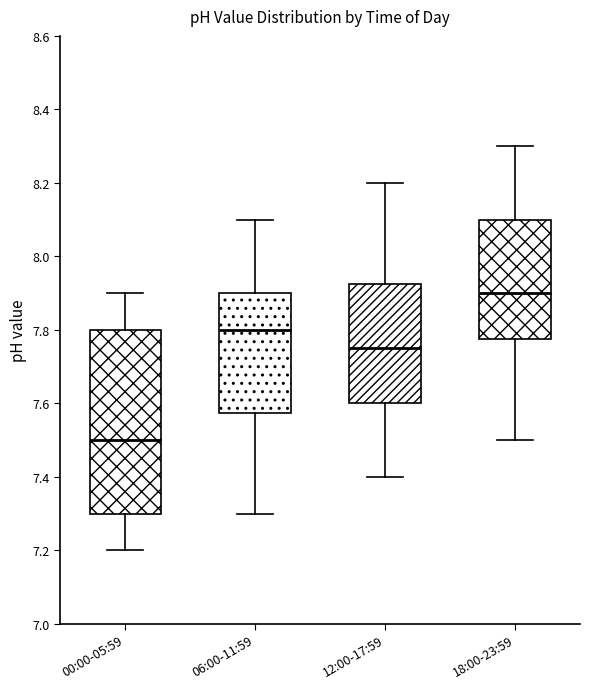

Reading left to right, read every box against the y-axis: the position of its median line, the range the box covers, and the ends of its whiskers. The values are not printed on the chart, so give them approximately, as read against the axis.

00:00-05:59: median 7.50, box 7.30 to 7.80, whiskers 7.20 to 7.90
06:00-11:59: median 7.80, box 7.58 to 7.90, whiskers 7.30 to 8.10
12:00-17:59: median 7.76, box 7.60 to 7.92, whiskers 7.40 to 8.20
18:00-23:59: median 7.90, box 7.78 to 8.10, whiskers 7.50 to 8.30